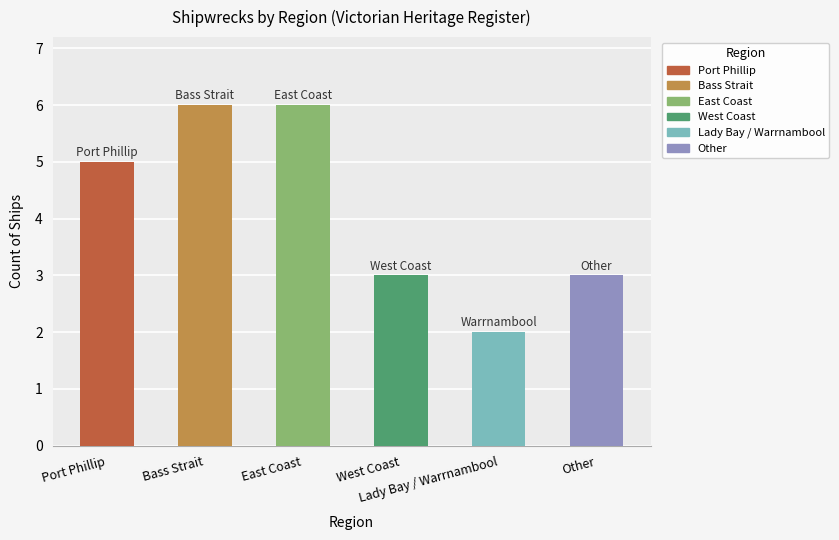

Approximately how many times larger is the value at Bass Strait compared to Port Phillip?

1.2